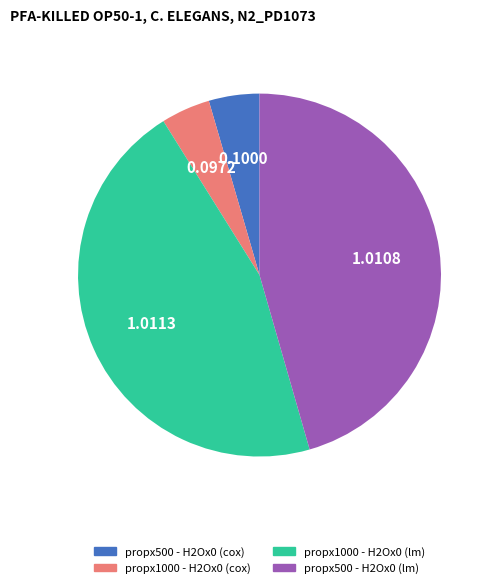

Is there a majority slice in this chart?

No